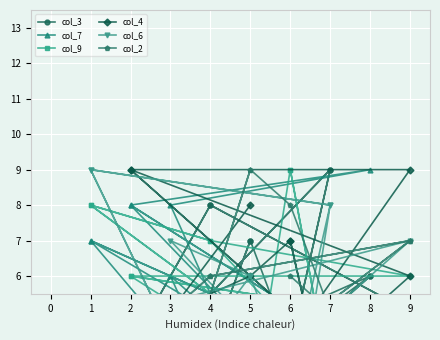

How many lines are shown in the chart?

6